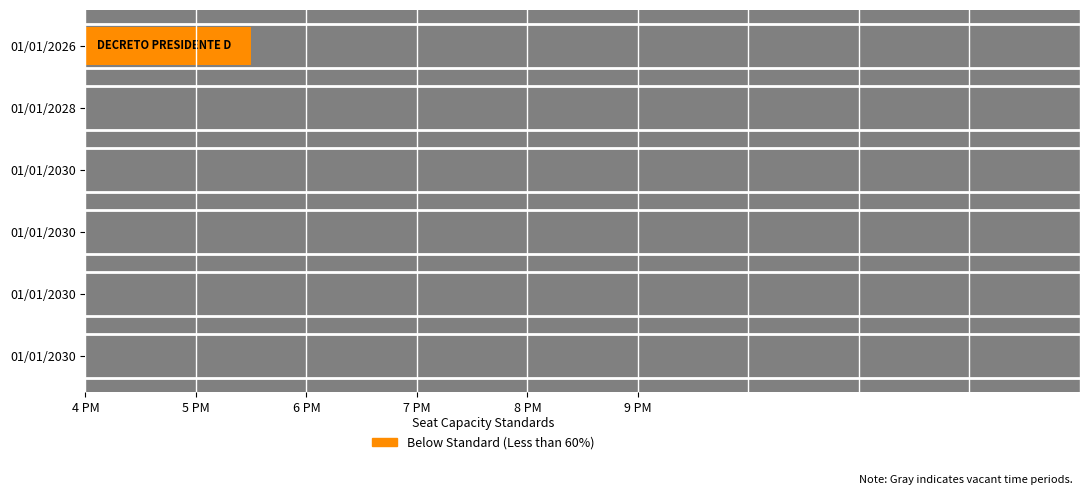

How many data points are less than 4?

3